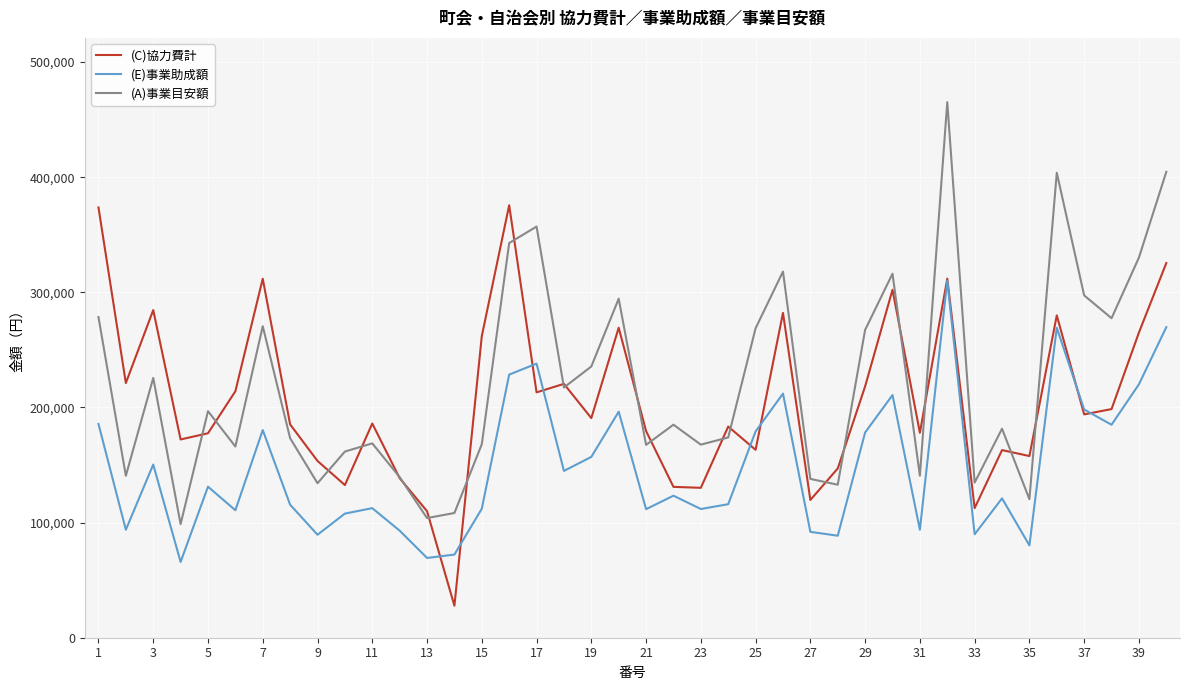

What is the greatest value displayed?

465180